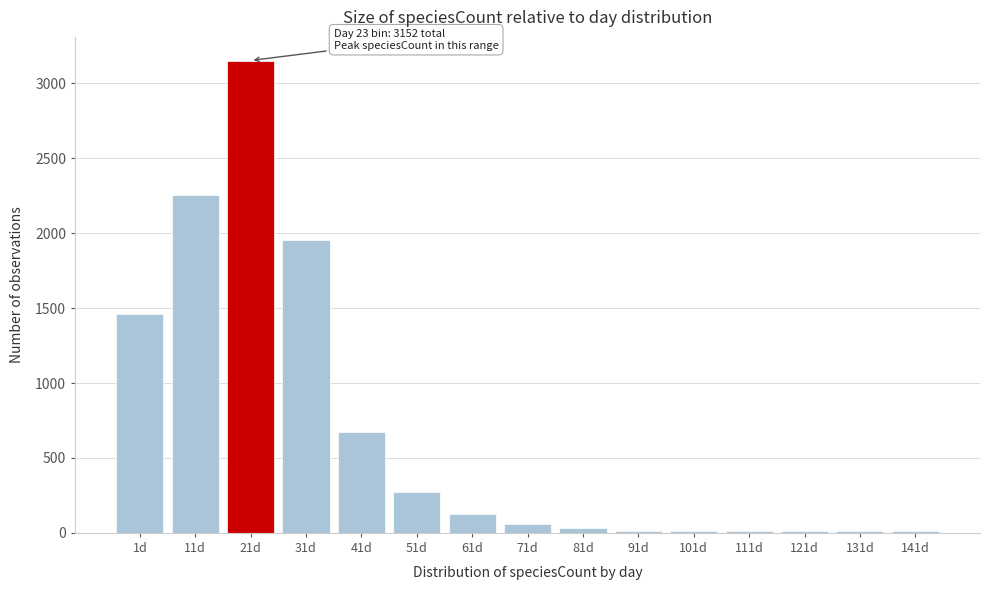

What is the sum of all values?

10047